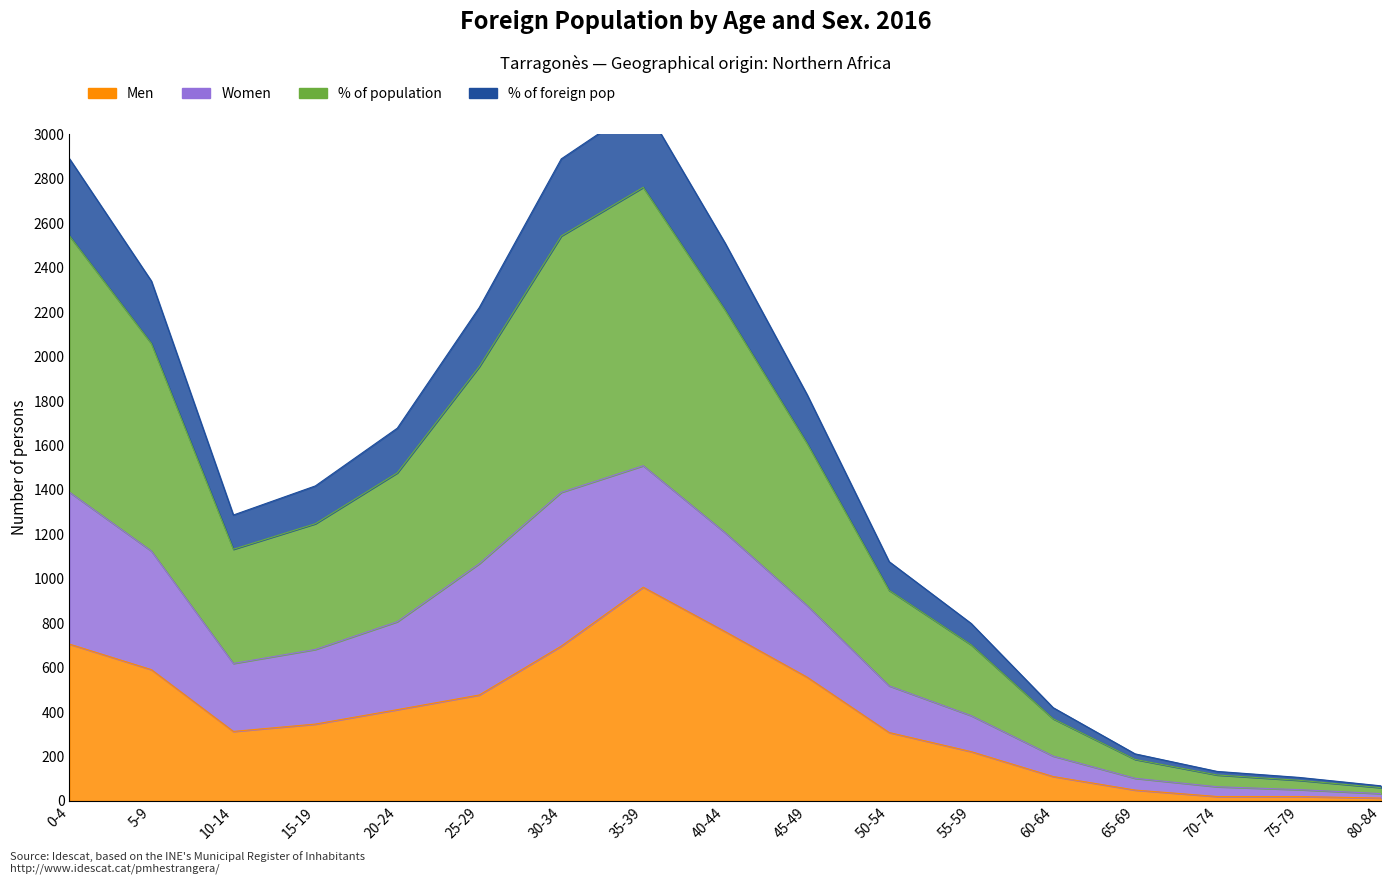

What is the label of the 12th point from the right?

25-29